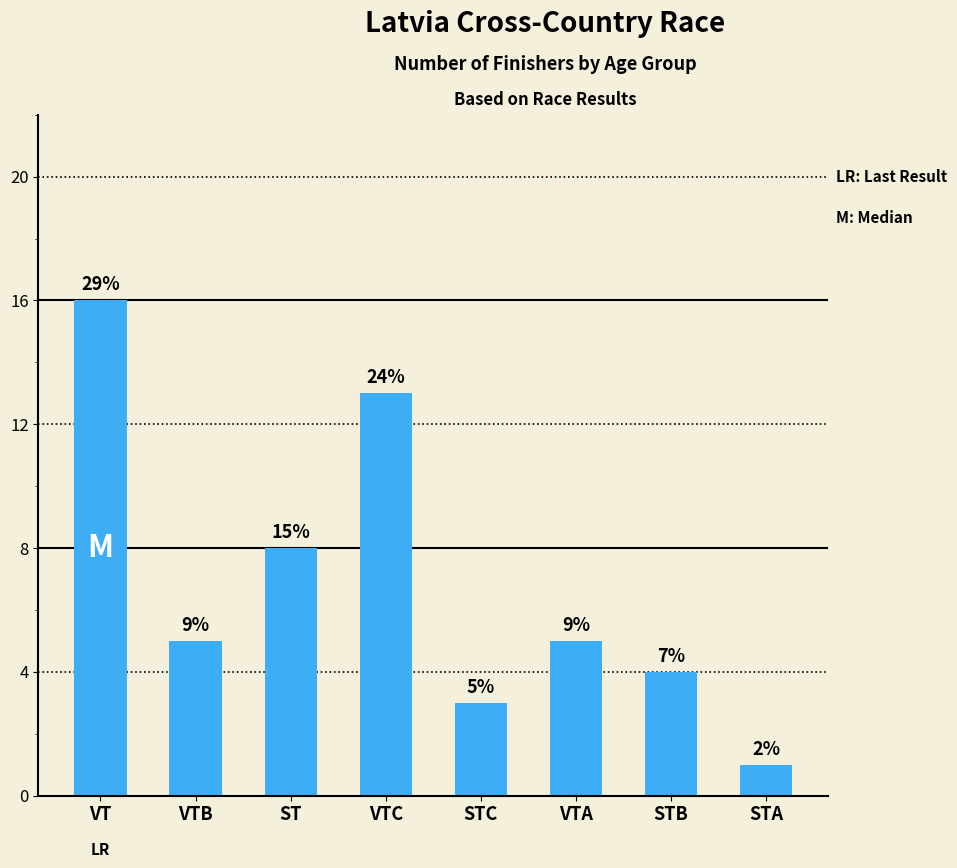

At which label does the data first exceed 5?

VT